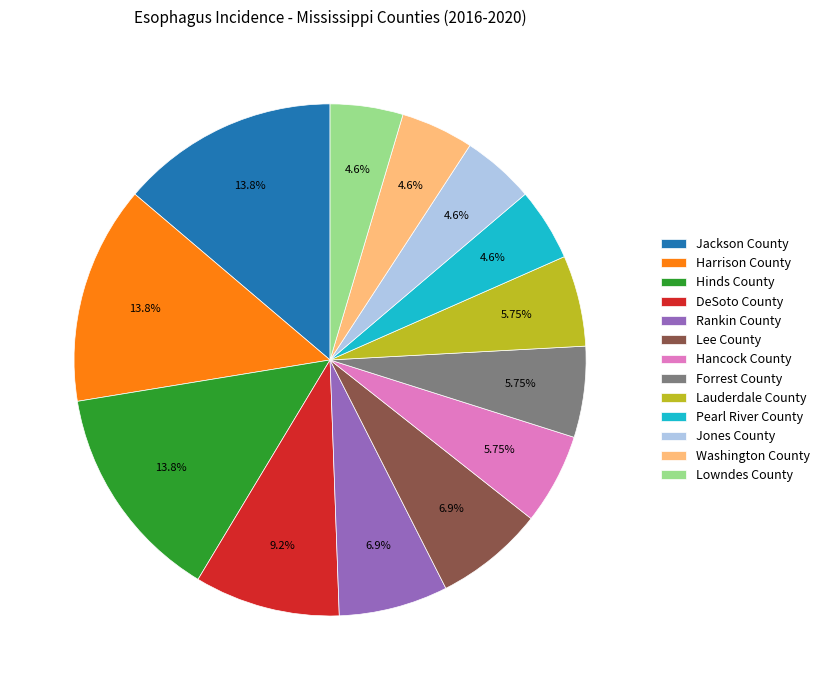

What percentage is the DeSoto County slice, to the nearest percent?

9%